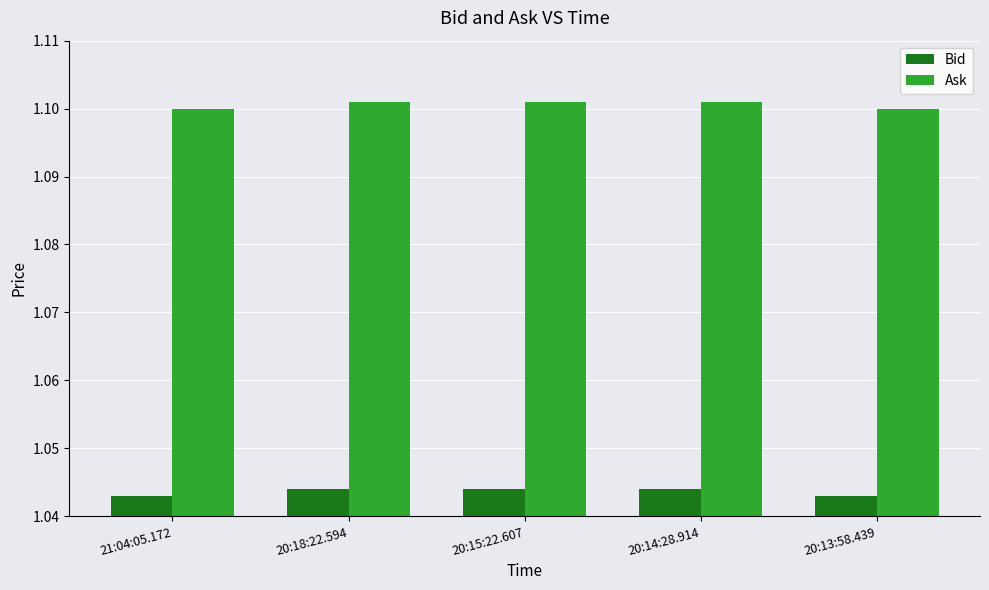

Are the bars horizontal?

No